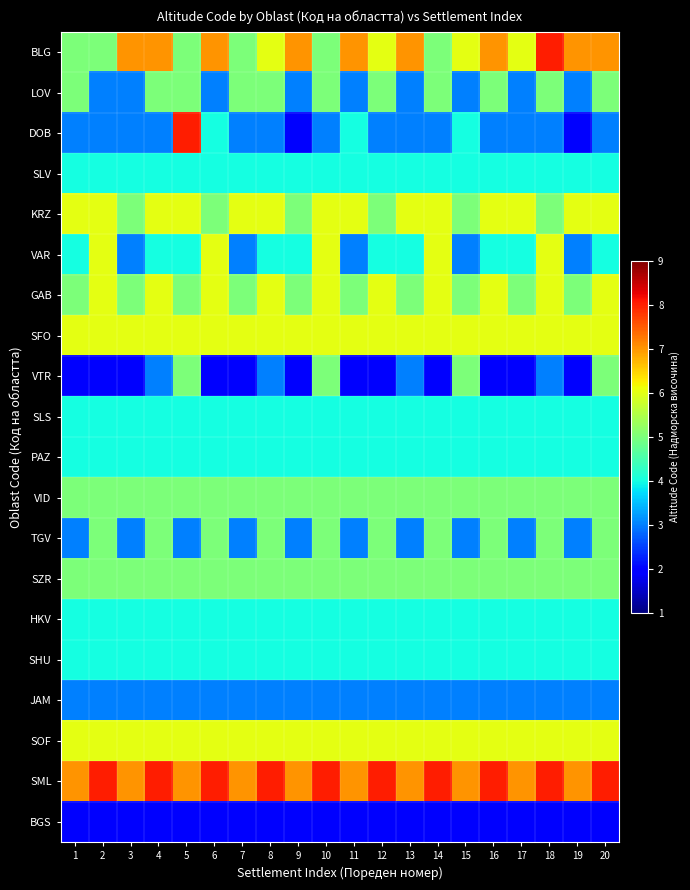

Which series changed the most between 11 and 14?

VAR